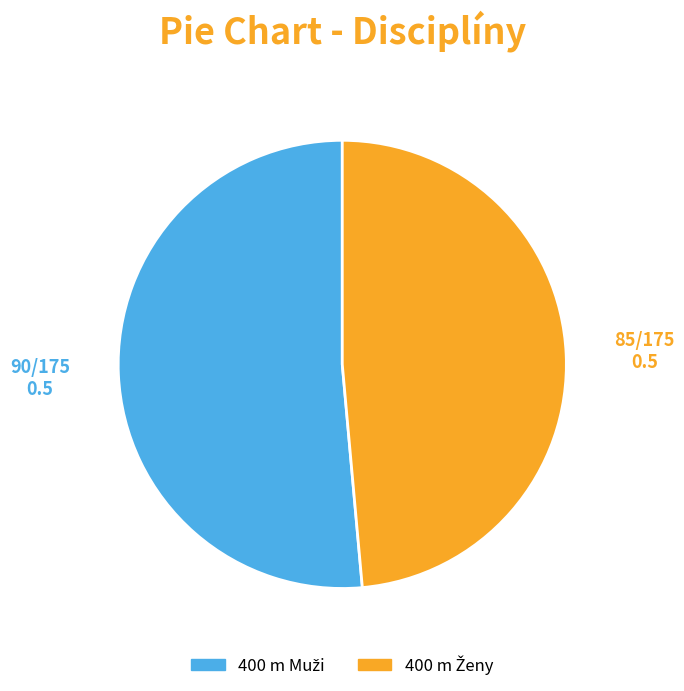

Is there a majority slice in this chart?

Yes